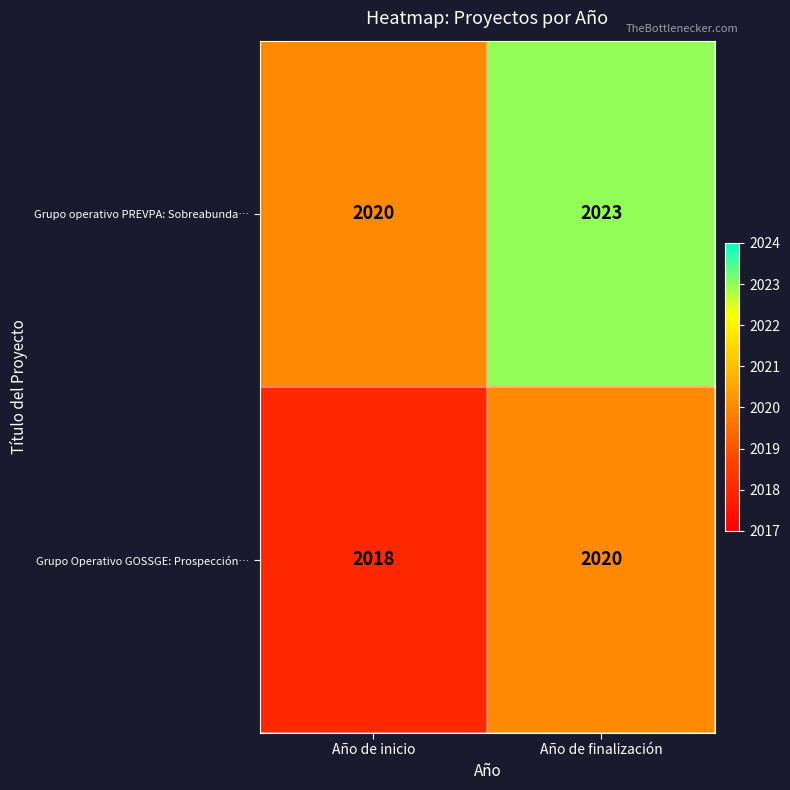

What value does the Grupo operativo PREVPA: Sobreabunda… series have at Año de inicio?

2020